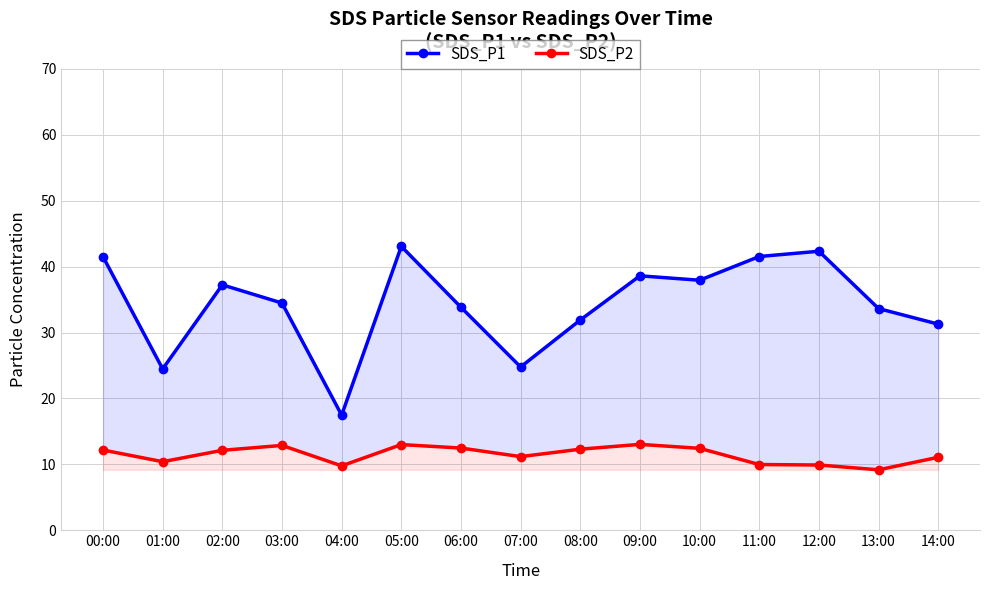

What is the label of the 11th point from the right?

04:00